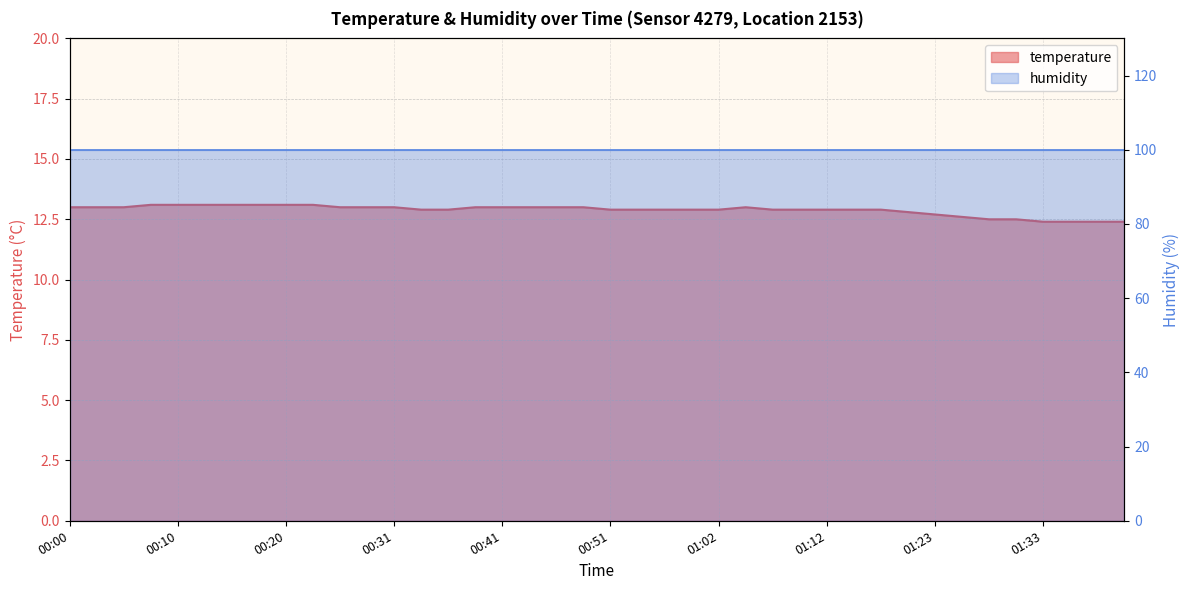

What is the difference between the maximum and minimum values?

0.7